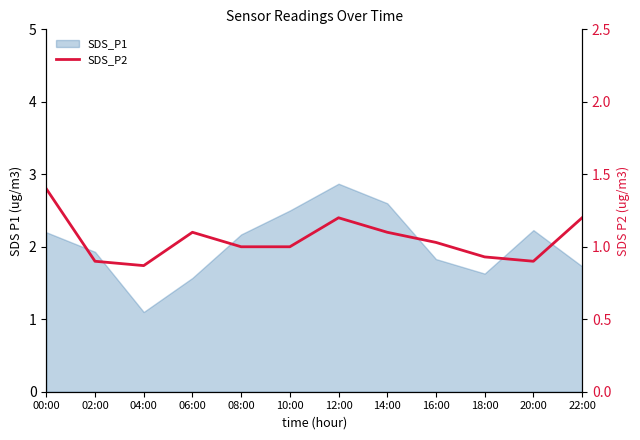

True or false: the data has more than 2 interior local peaks.

False